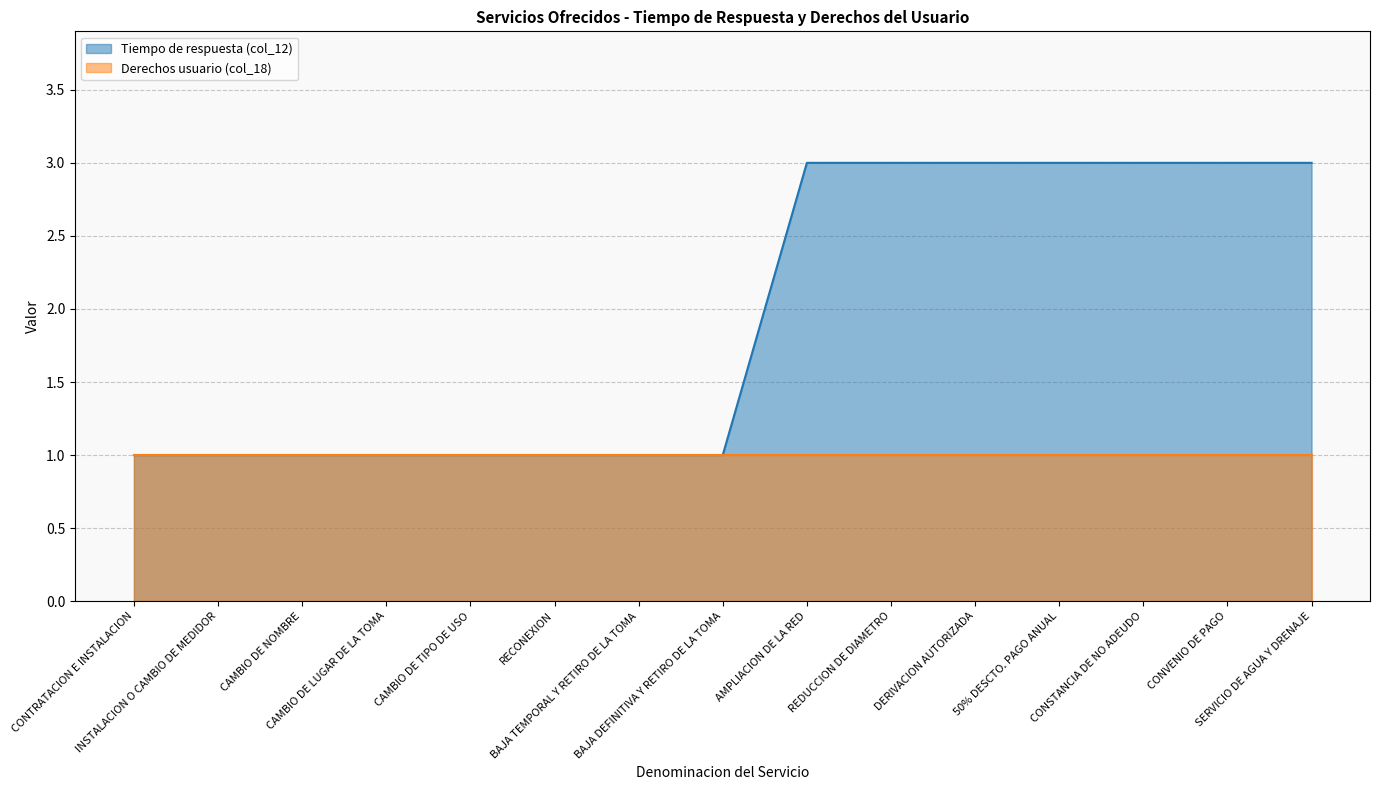

List the labels in order of value, largest first.

AMPLIACION DE LA RED, REDUCCION DE DIAMETRO, DERIVACION AUTORIZADA, 50% DESCTO. PAGO ANUAL, CONSTANCIA DE NO ADEUDO, CONVENIO DE PAGO, SERVICIO DE AGUA Y DRENAJE, CONTRATACION E INSTALACION, INSTALACION O CAMBIO DE MEDIDOR, CAMBIO DE NOMBRE, CAMBIO DE LUGAR DE LA TOMA, CAMBIO DE TIPO DE USO, RECONEXION, BAJA TEMPORAL Y RETIRO DE LA TOMA, BAJA DEFINITIVA Y RETIRO DE LA TOMA